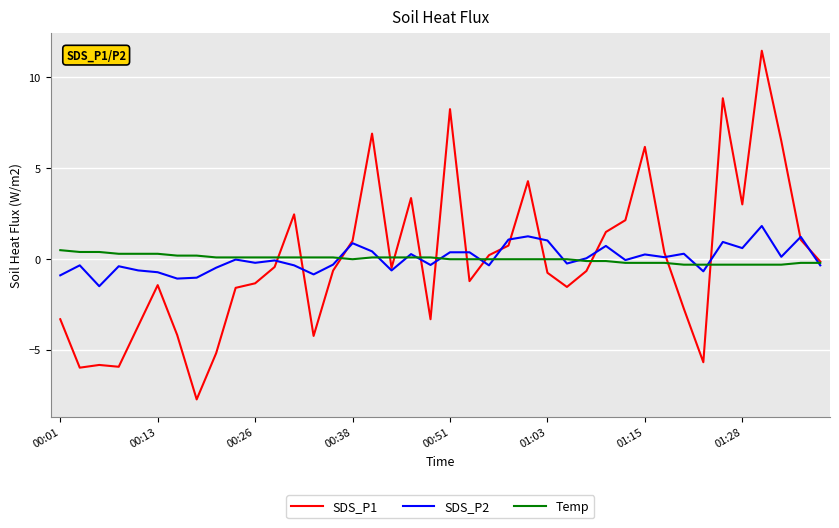

What is the maximum value shown in the chart?

11.5